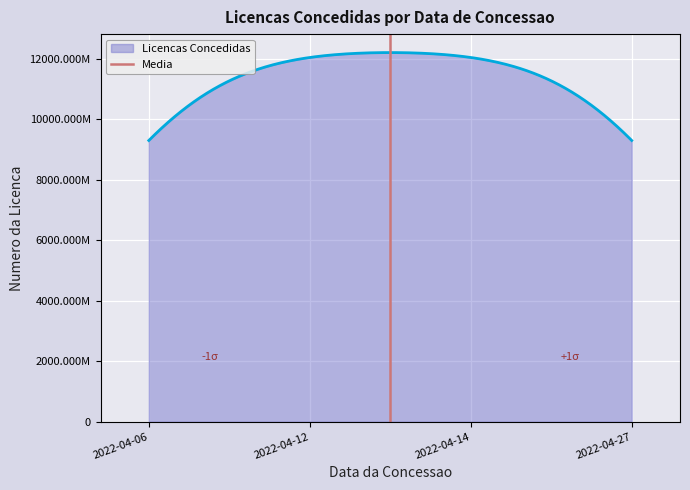

How many lines are shown in the chart?

1